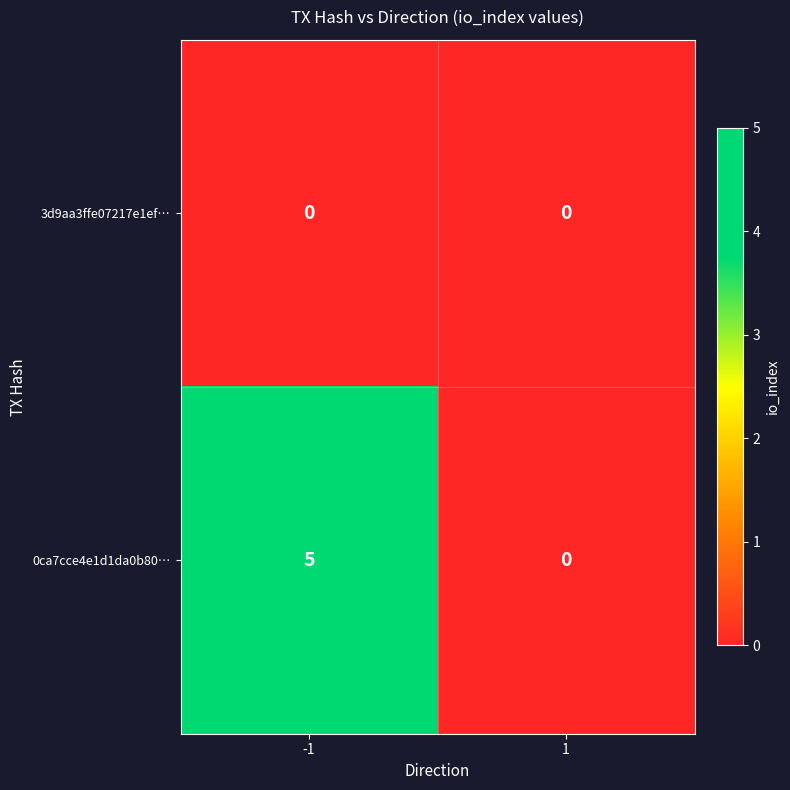

How many data points does each series have?

2